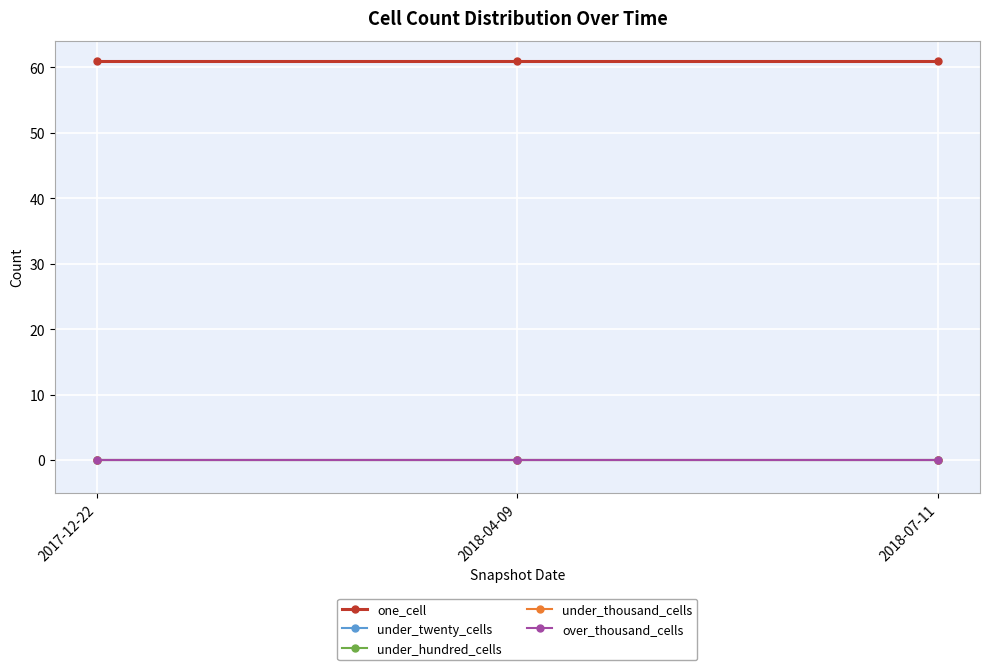

What is the total value across all series at 2018-04-09?

61